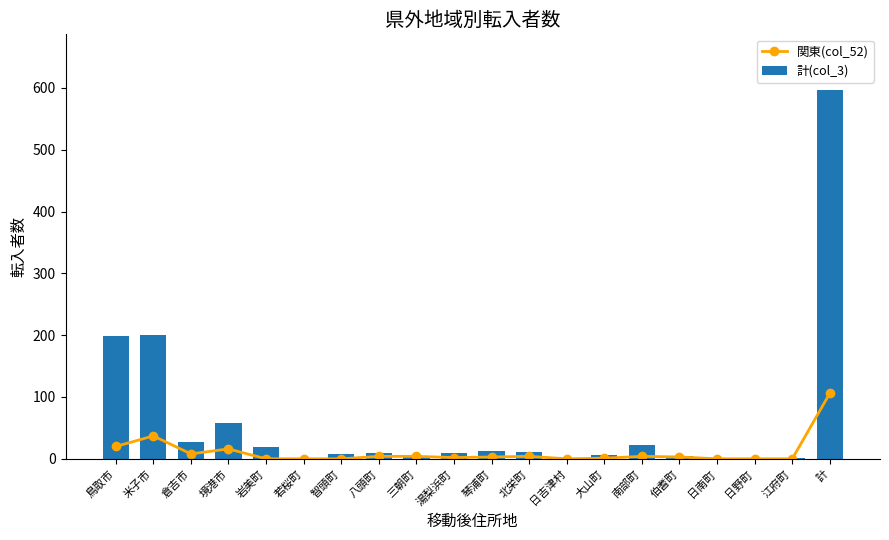

What is the average value of the 関東(col_52) series?

11